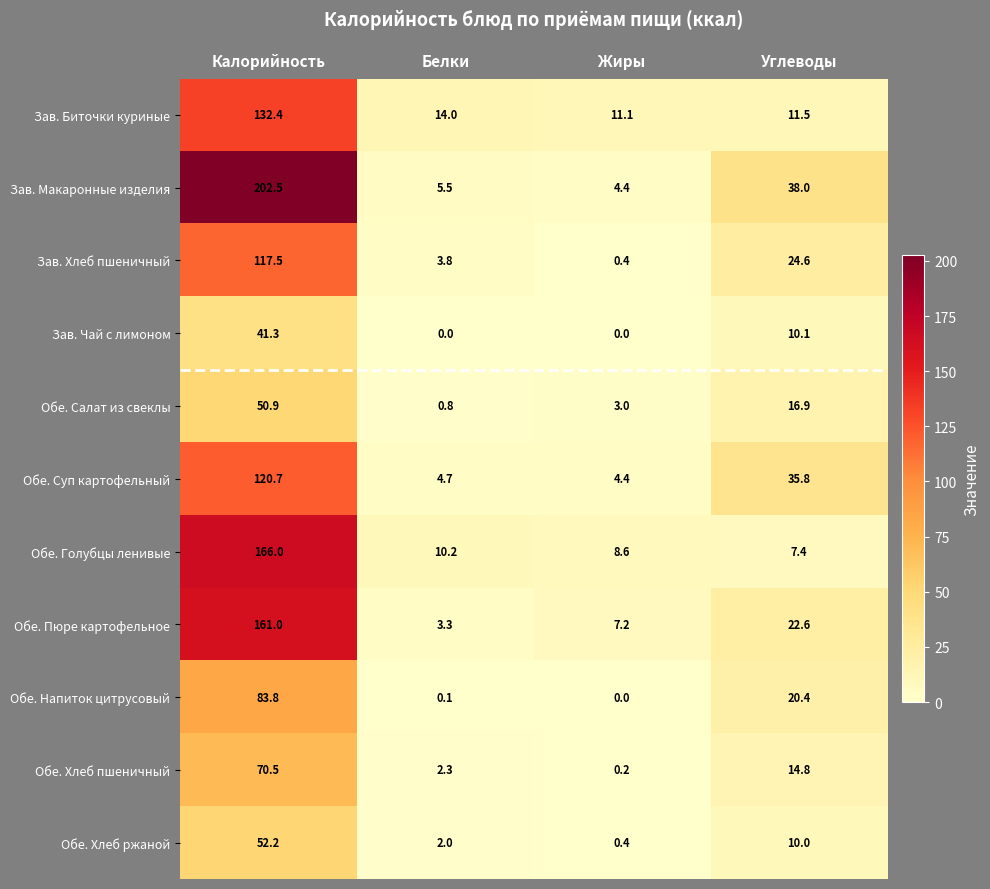

What is the maximum value for Зав. Хлеб пшеничный?

117.5